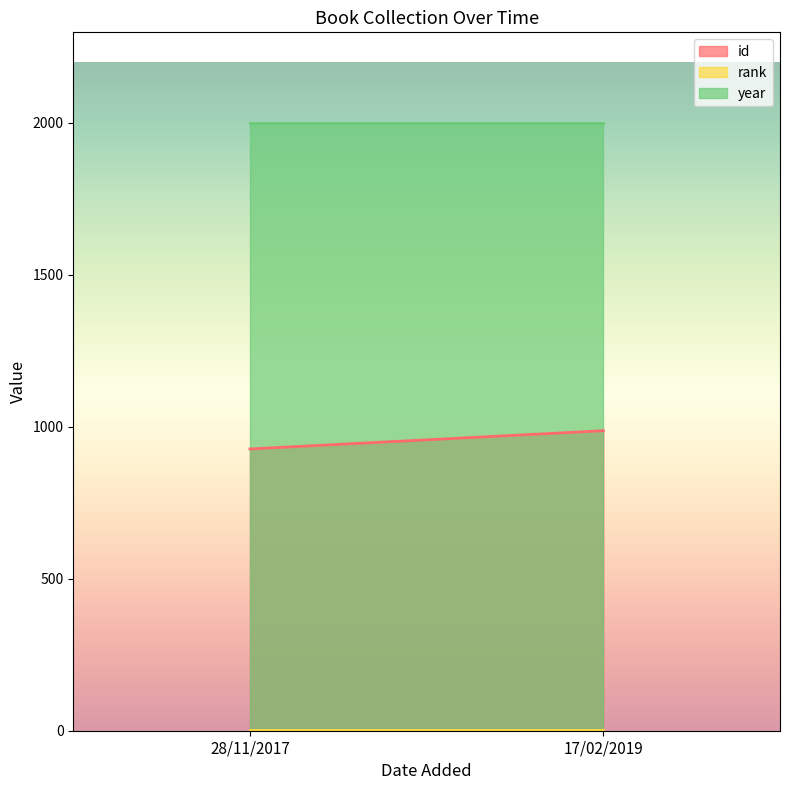

What is the approximate value of id at 17/02/2019?

987